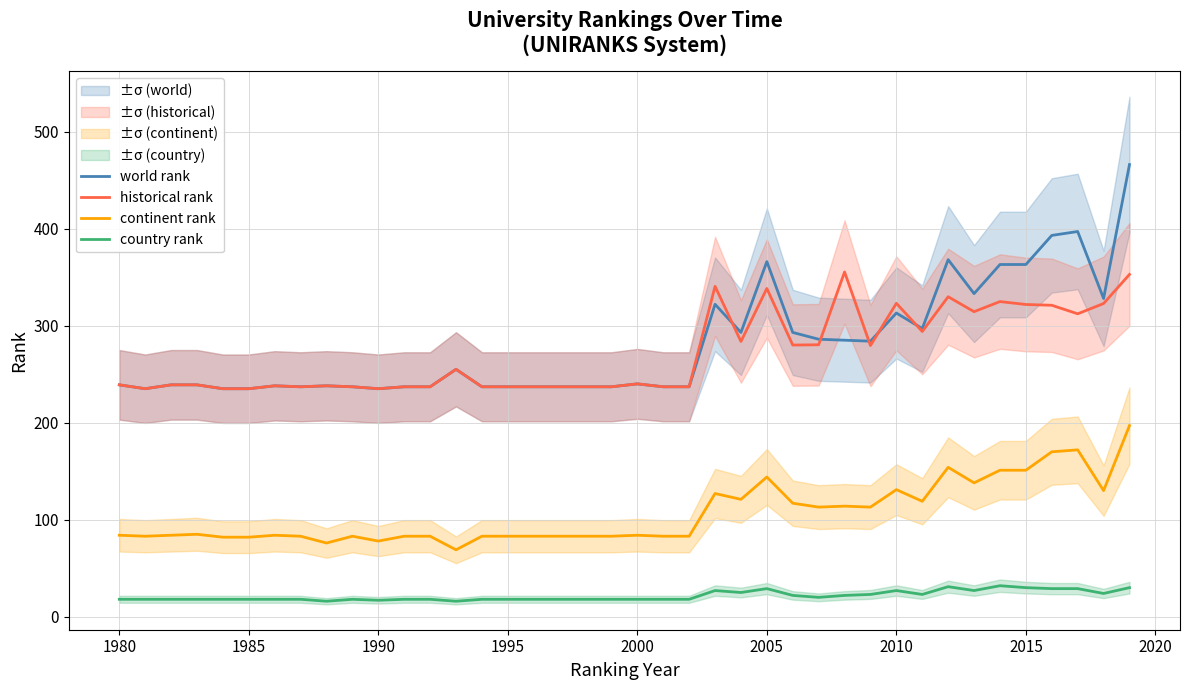

Rank the series by their maximum value, from lowest to highest.

country rank, continent rank, historical rank, world rank